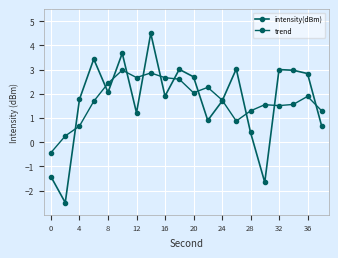

What is the minimum value for trend?

-0.4